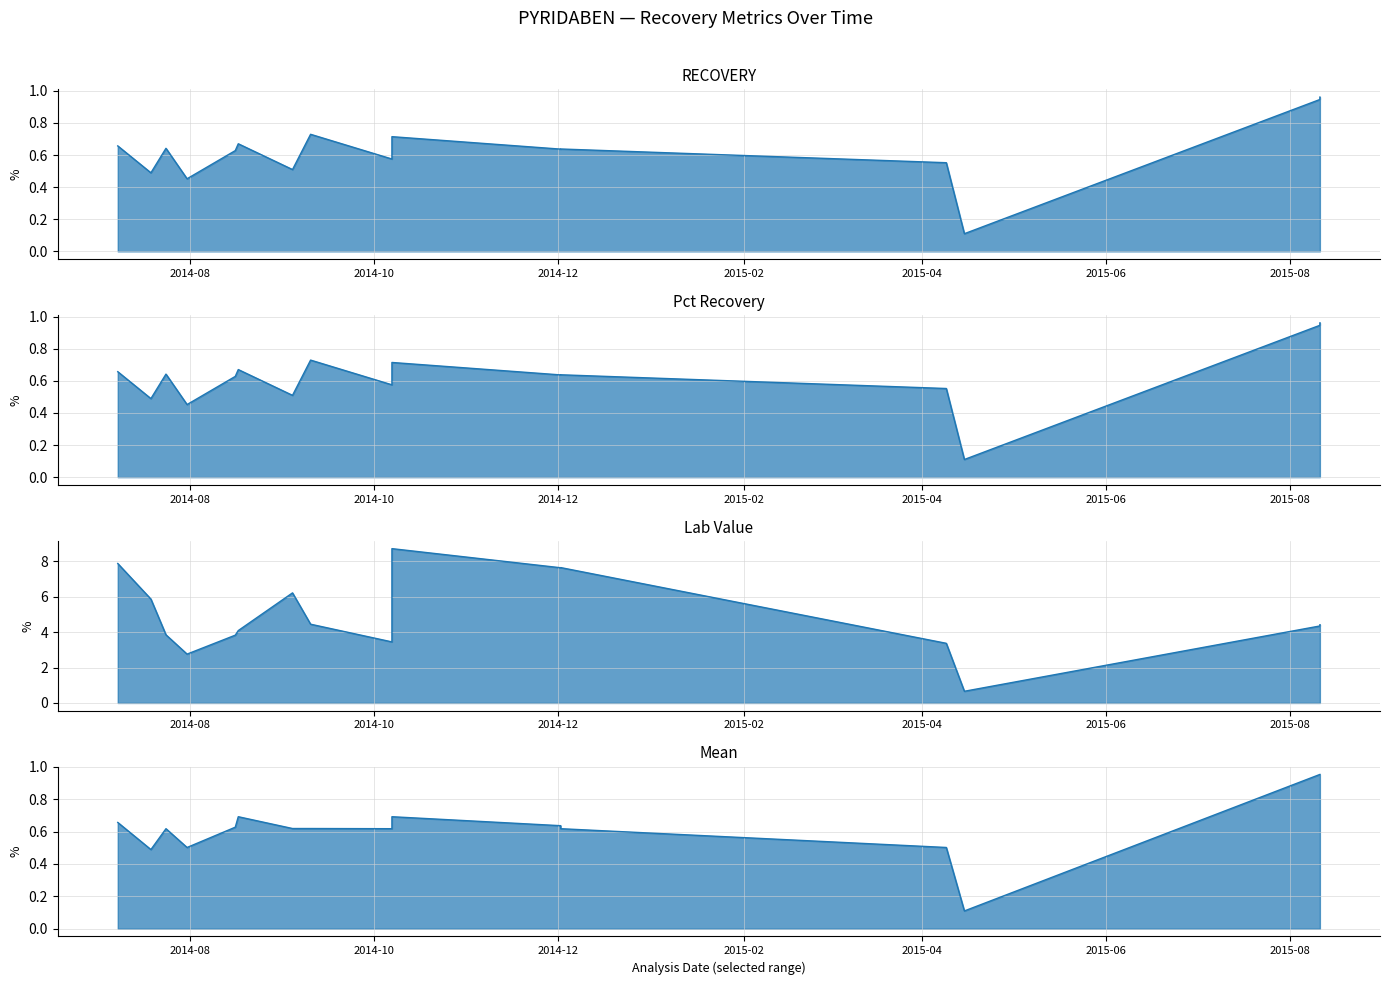

Rank the categories by Lab Value value from highest to lowest.

2014-10-07, 2014-07-08, 2014-12-02, 2014-12-02, 2014-09-04, 2014-07-19, 2014-09-10, 2015-08-11, 2015-08-11, 2014-08-17, 2014-07-24, 2014-08-16, 2014-10-07, 2015-04-09, 2014-07-31, 2015-04-15